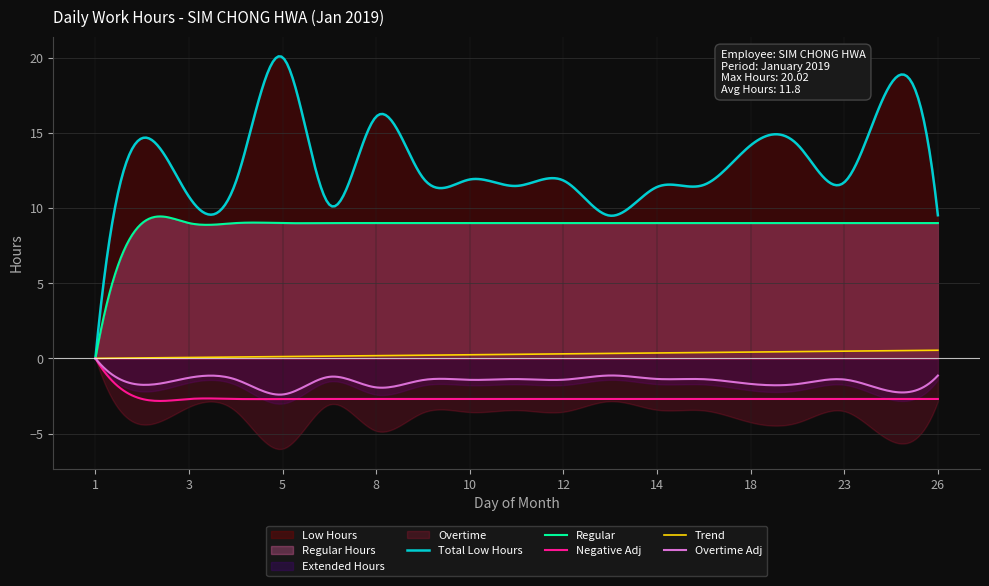

At which category is the sum across all series the highest?

5